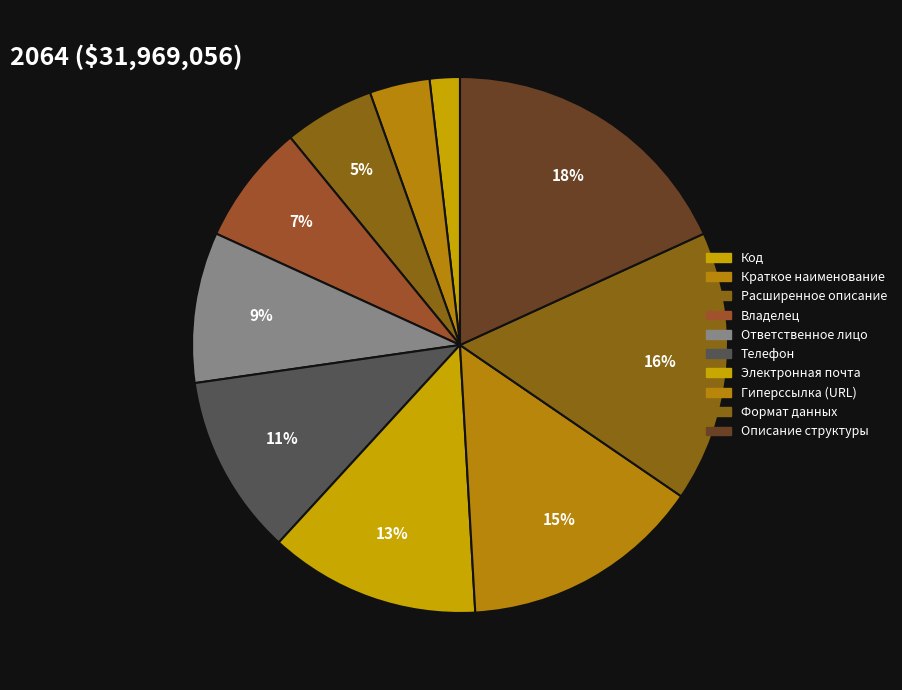

Count the number of slices in the pie.

10